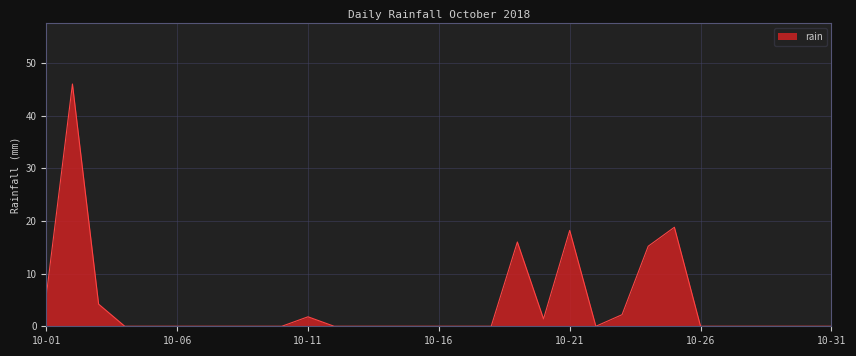

Reading left to right, transcribe all the data shown in this chart.

5.8	46.0	4.2	0.0	0.0	0.0	0.0	0.0	0.0	0.0	1.8	0.0	0.0	0.0	0.0	0.0	0.0	0.0	16.0	1.4	18.2	0.0	2.2	15.2	18.8	0.0	0.0	0.0	0.0	0.0	0.0